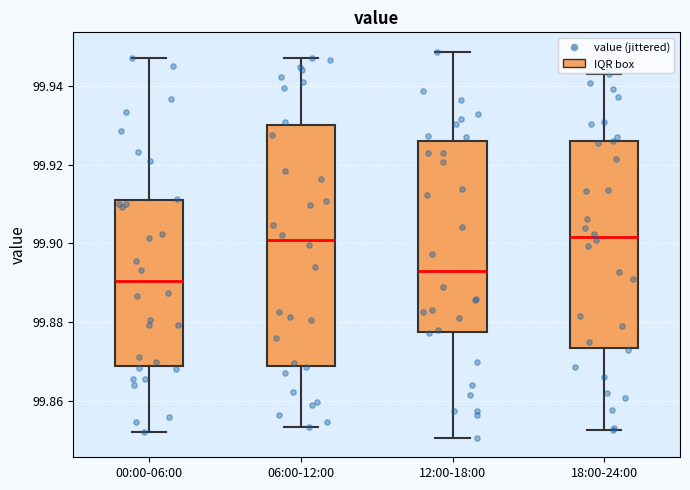

Which box has the lowest median line?

00:00-06:00